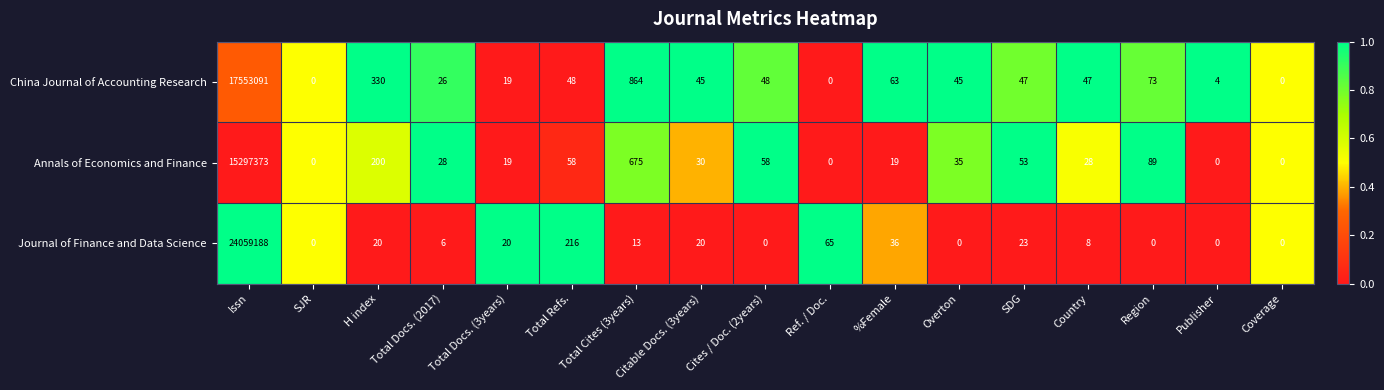

At which category is the sum across all series the highest?

Issn